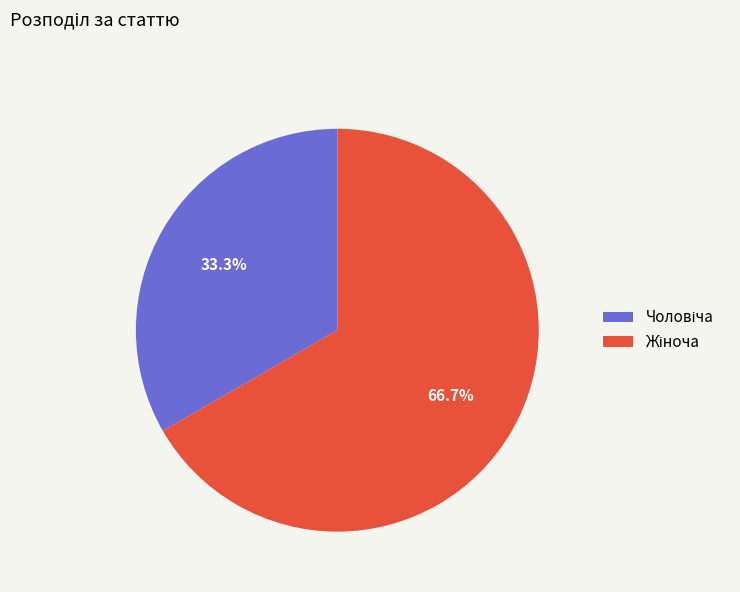

Is there a majority slice in this chart?

Yes